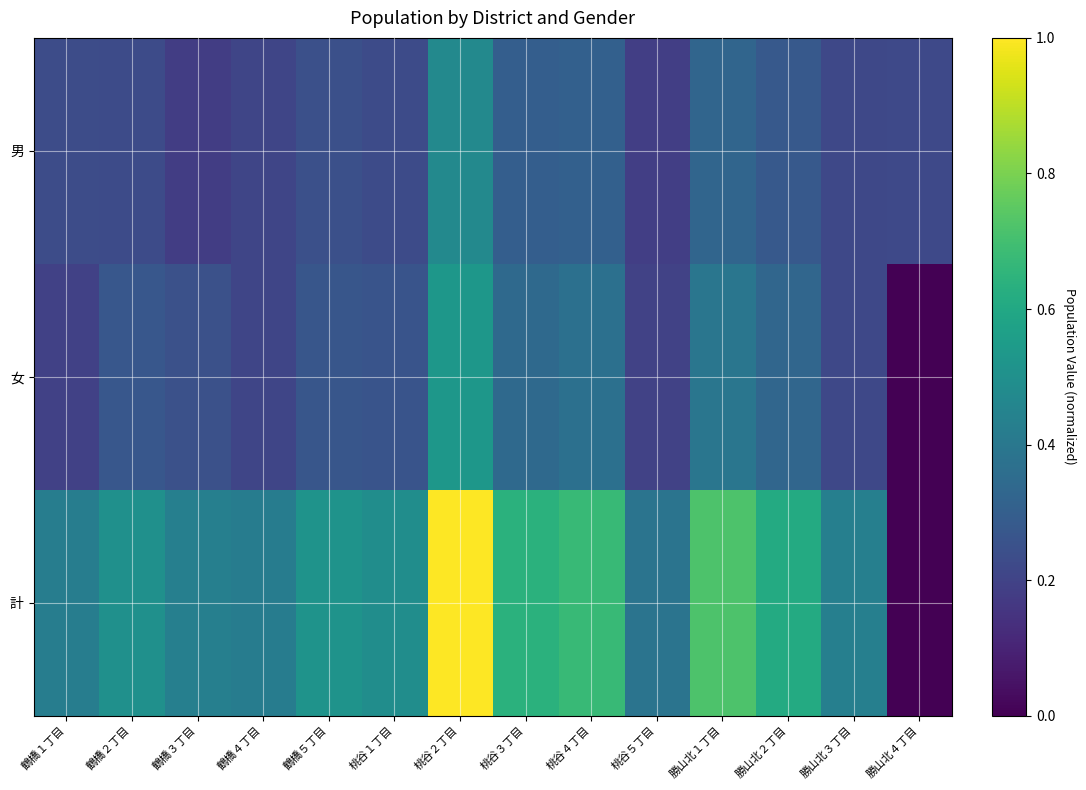

At which category does the chart reach its minimum across all series?

勝山北４丁目